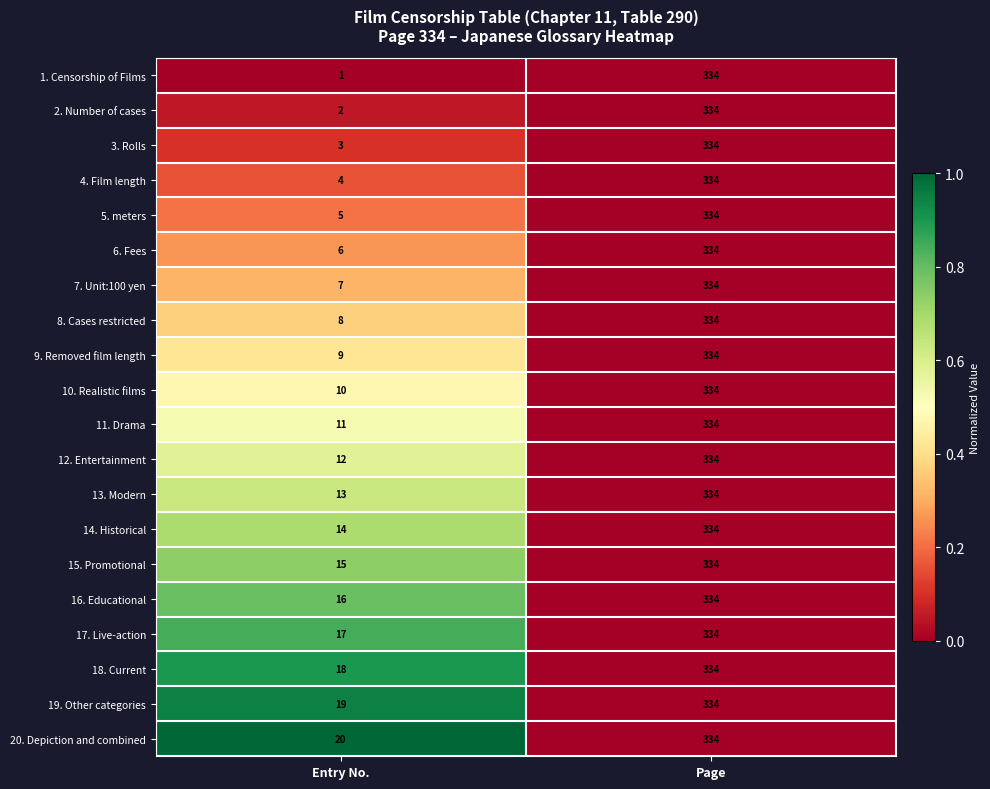

Which series has the widest spread of values?

1. Censorship of Films